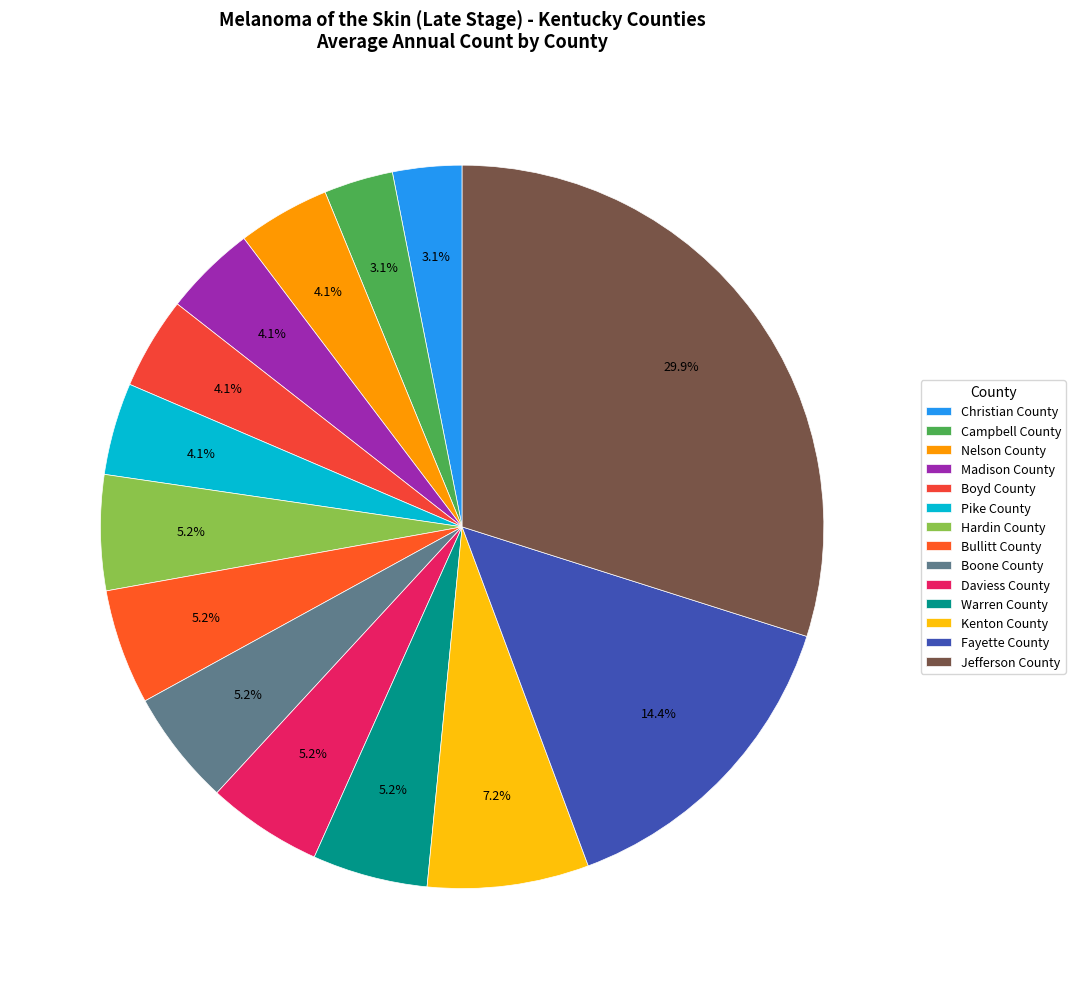

Is Boone County the majority of the pie?

No